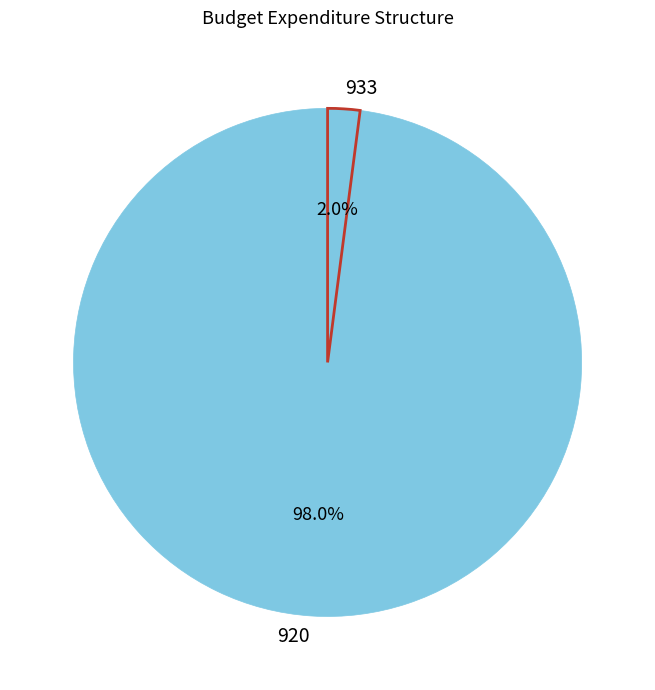

Count the number of slices in the pie.

2